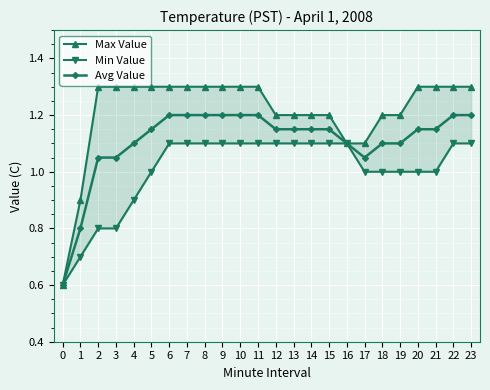

How many data points in Avg Value are less than 1?

2